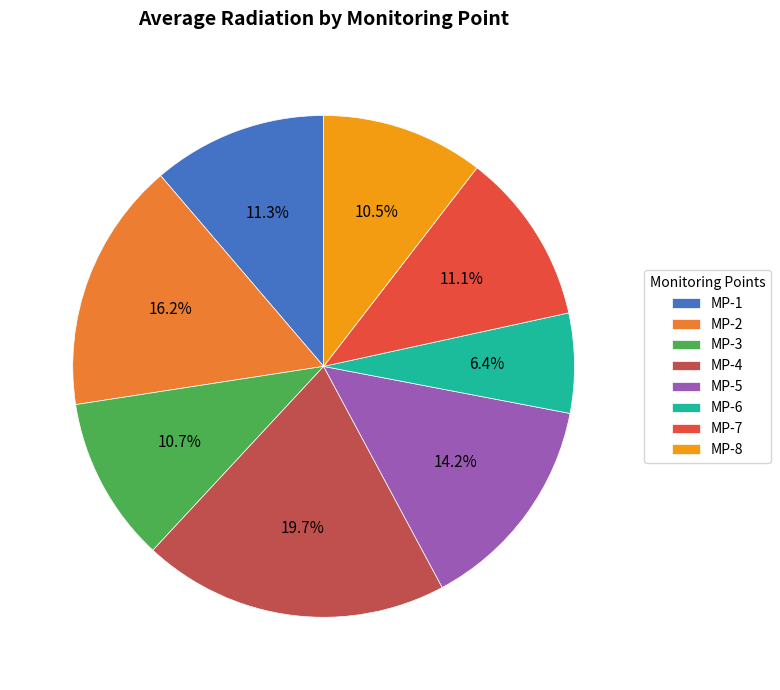

Which slice is the largest?

MP-4